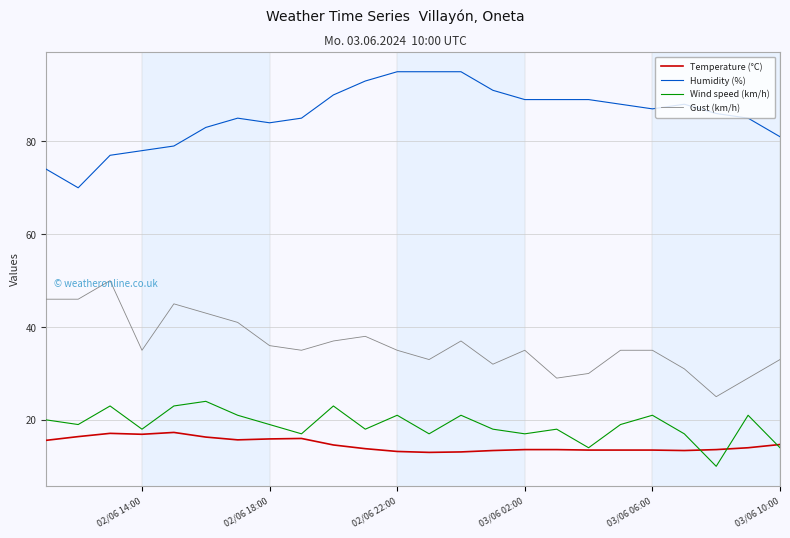

Is the value of Humidity (%) at 16 greater than the value of Gust (km/h) at 21?

Yes